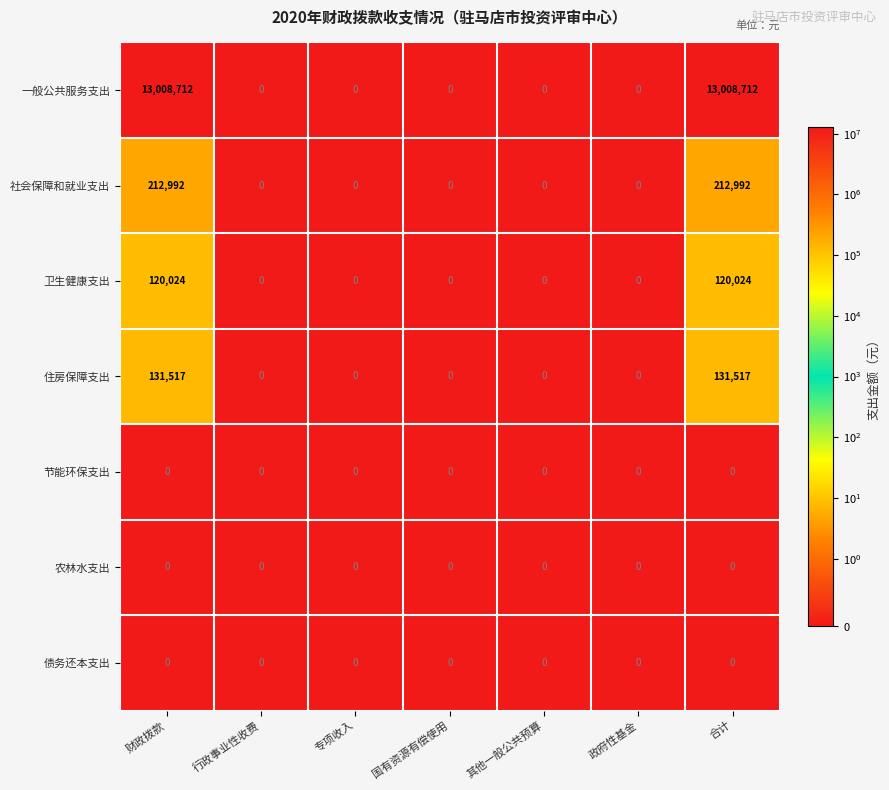

How many values in 一般公共服务支出 are above zero?

2